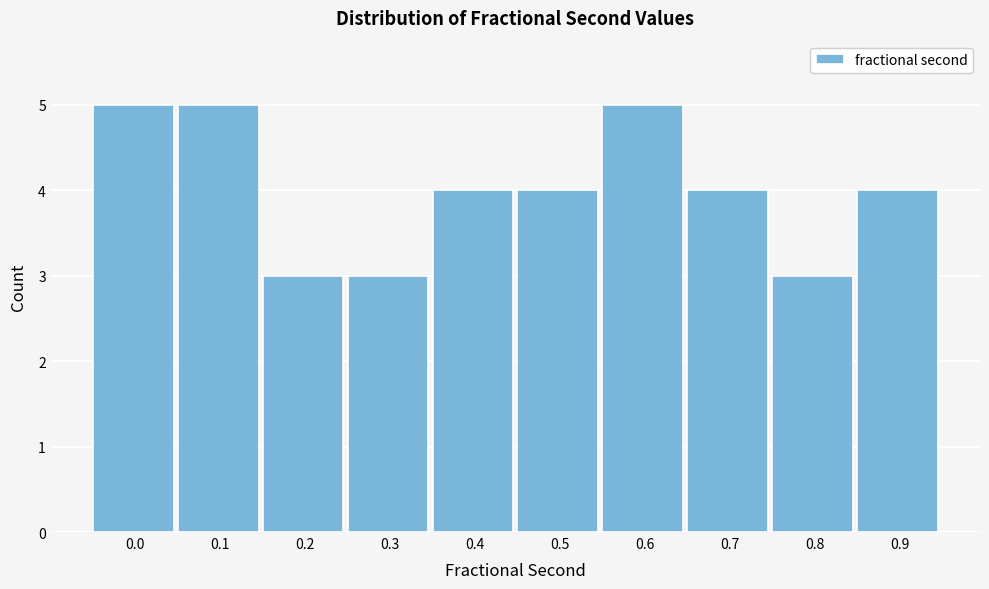

Reading left to right, extract all data points from this chart.

5	5	3	3	4	4	5	4	3	4